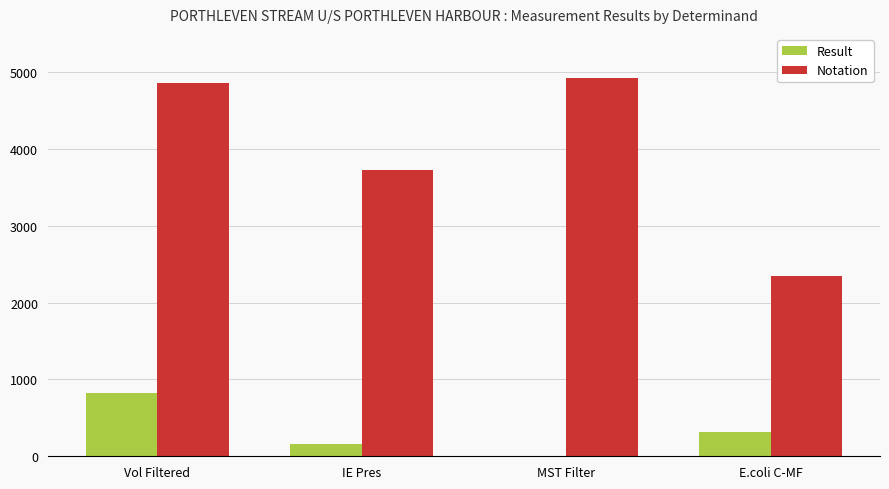

Between Vol Filtered and E.coli C-MF, which series saw the biggest shift?

Notation